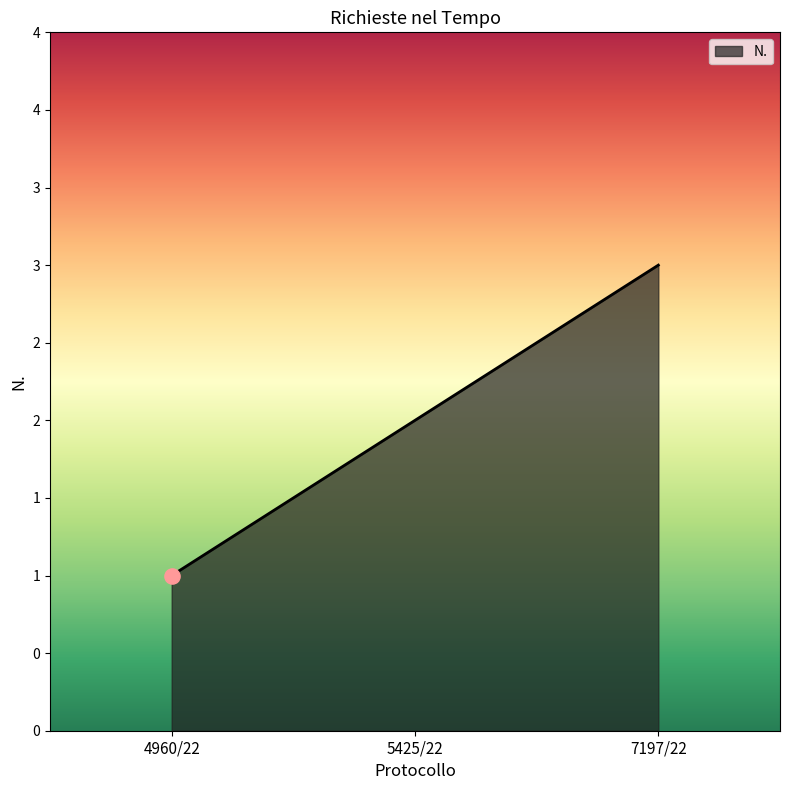

What is the change in value from 4960/22 to 7197/22?

+2